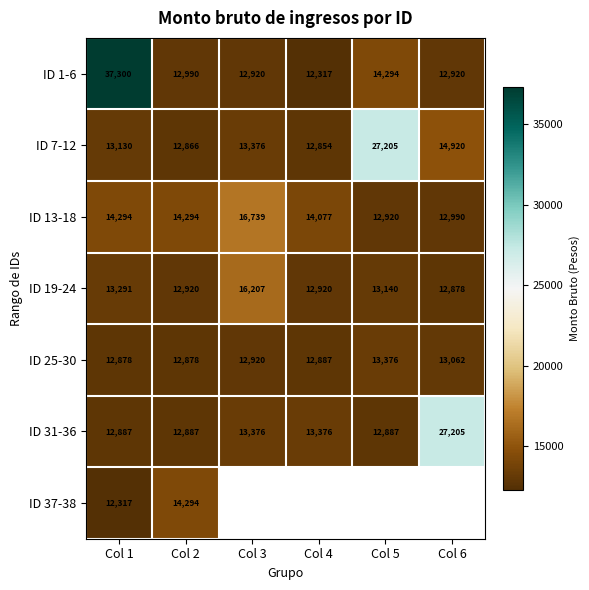

At which category does the chart reach its minimum across all series?

Col 4